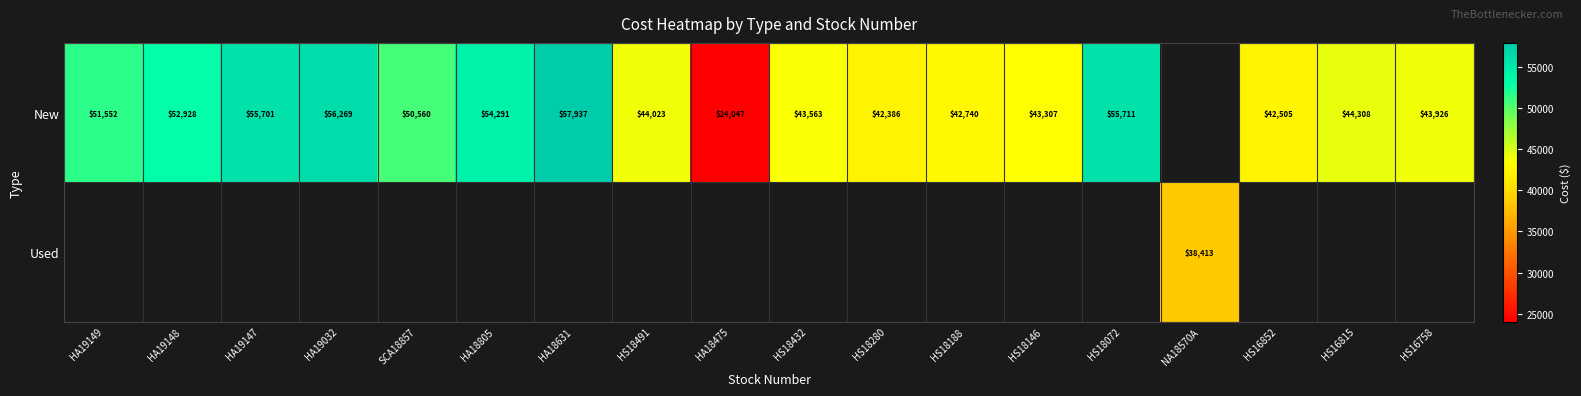

Which label corresponds to the largest value in the chart?

HA18631